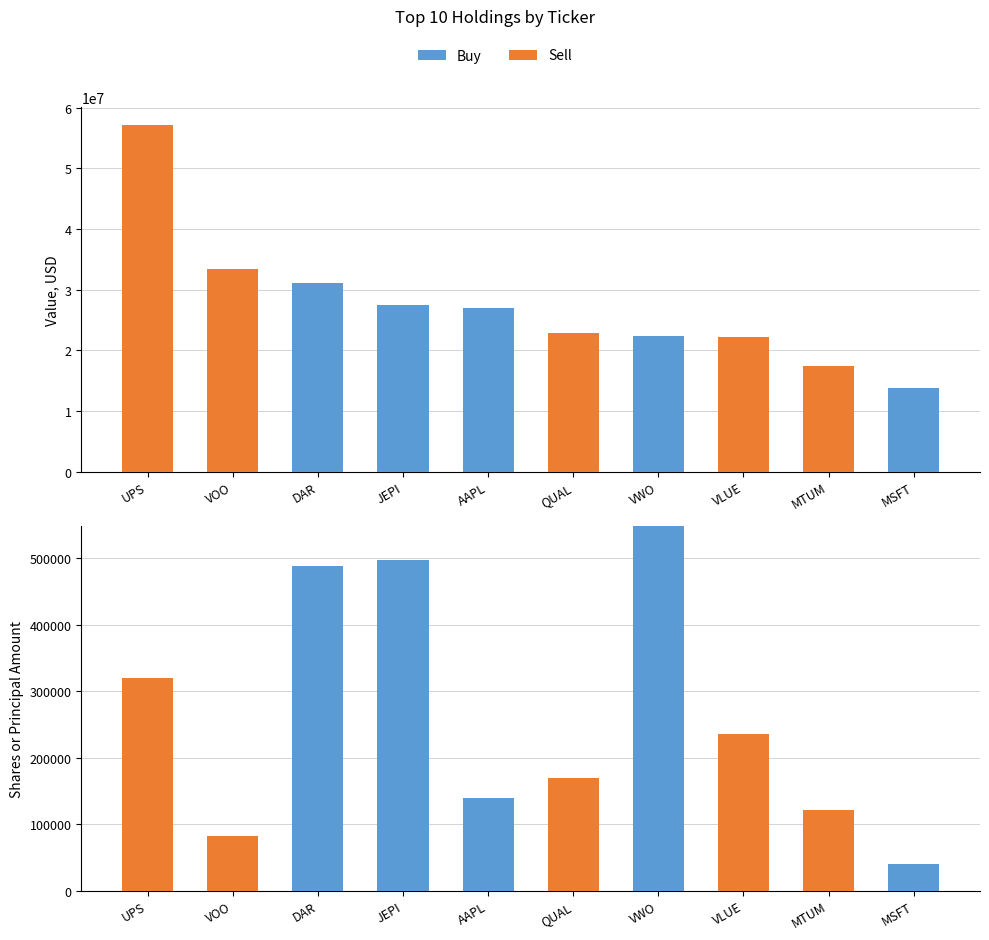

What is the value of the Sell bar at the 1st from the left?

319121